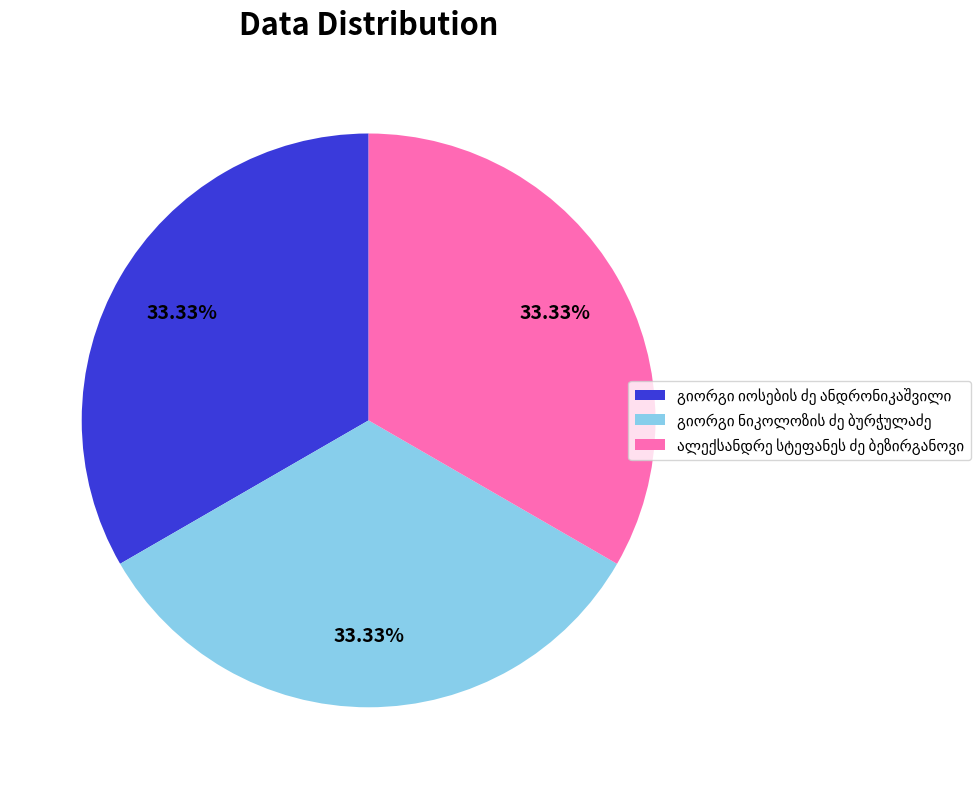

Is there a majority slice in this chart?

No